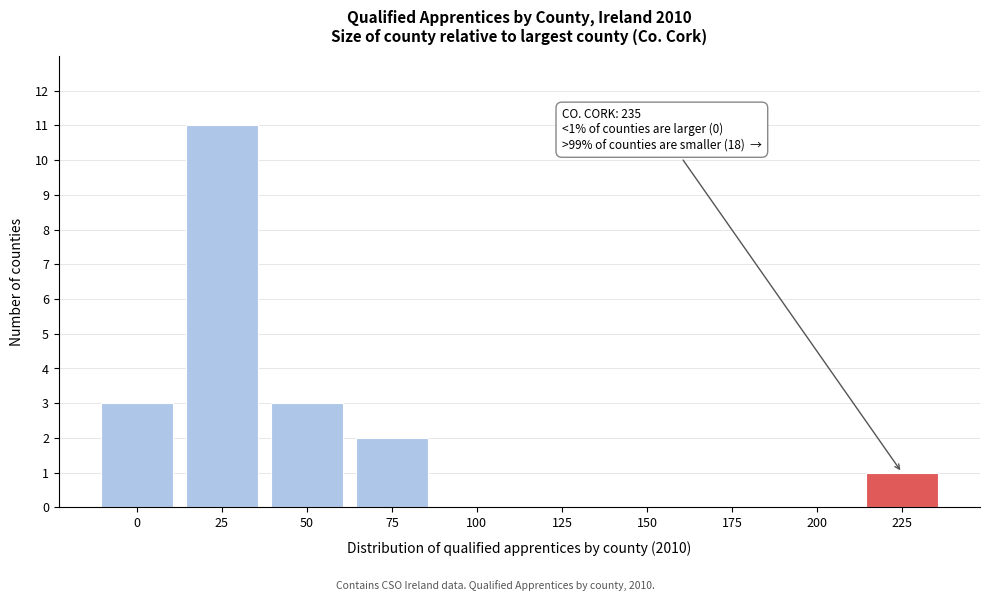

Reading left to right, what are all the values shown in this chart?

0=3	25=11	50=3	75=2	100=0	125=0	150=0	175=0	200=0	225=1